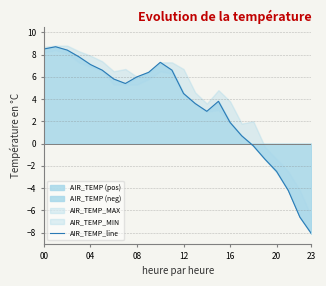

Which has a higher value, 17 or 20?

17